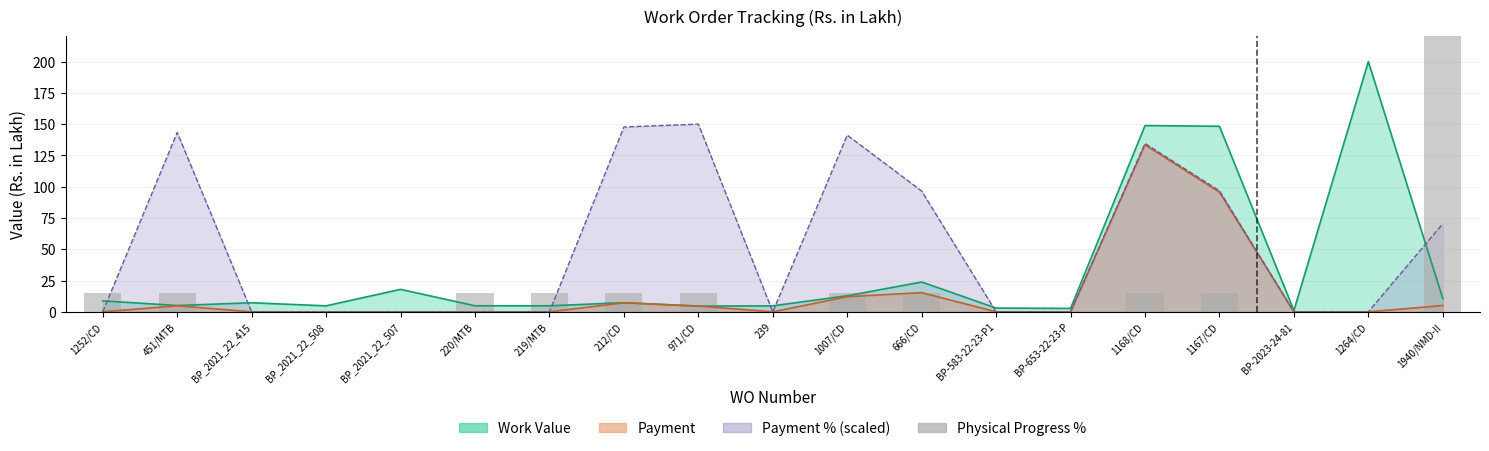

At which category does the chart reach its peak across all series?

1940/NMD-II